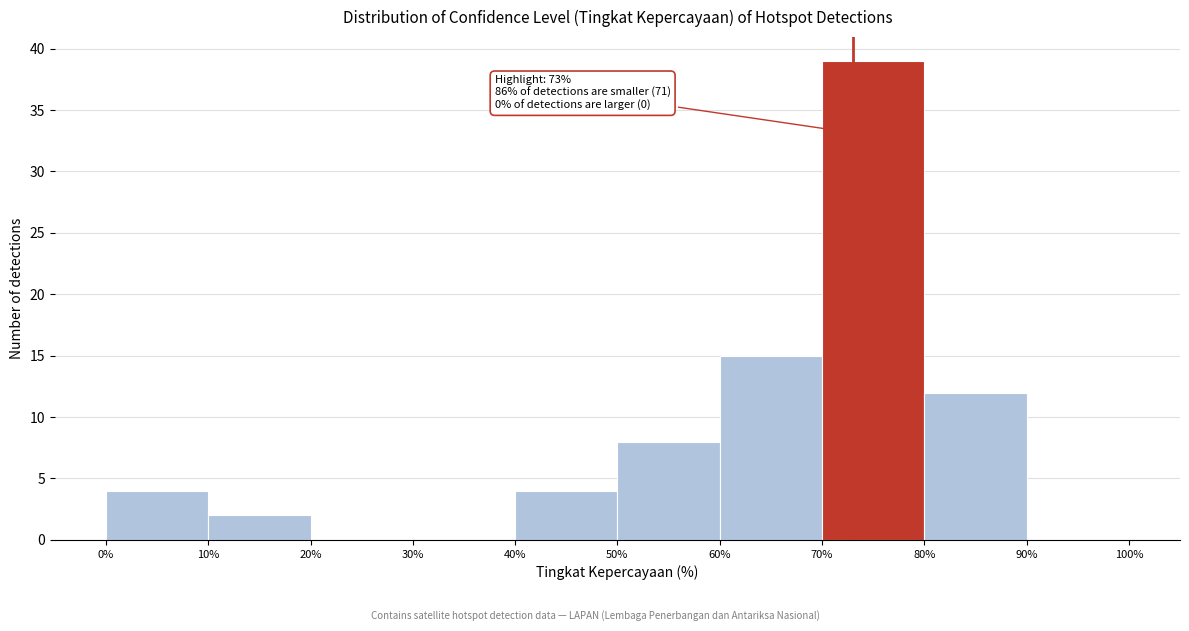

Over which range of the x-axis is the bar tallest?

70% to 80%